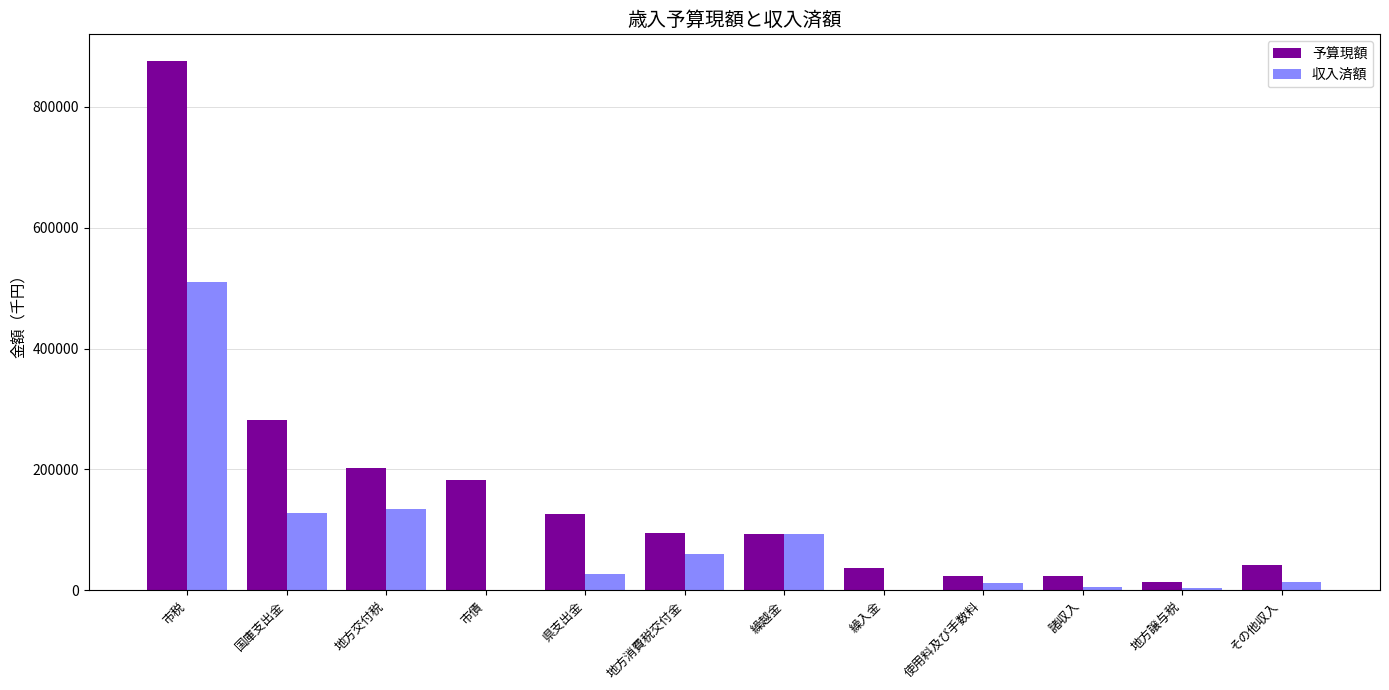

At which label does 予算現額 first exceed 95300?

市税